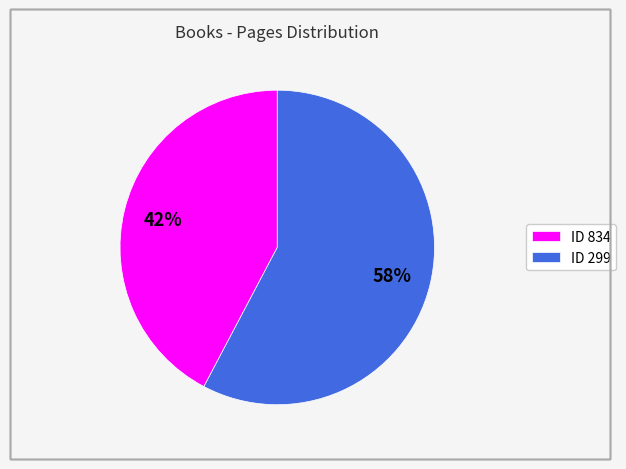

Do ID 299 and ID 834 together represent more than half of the pie?

Yes